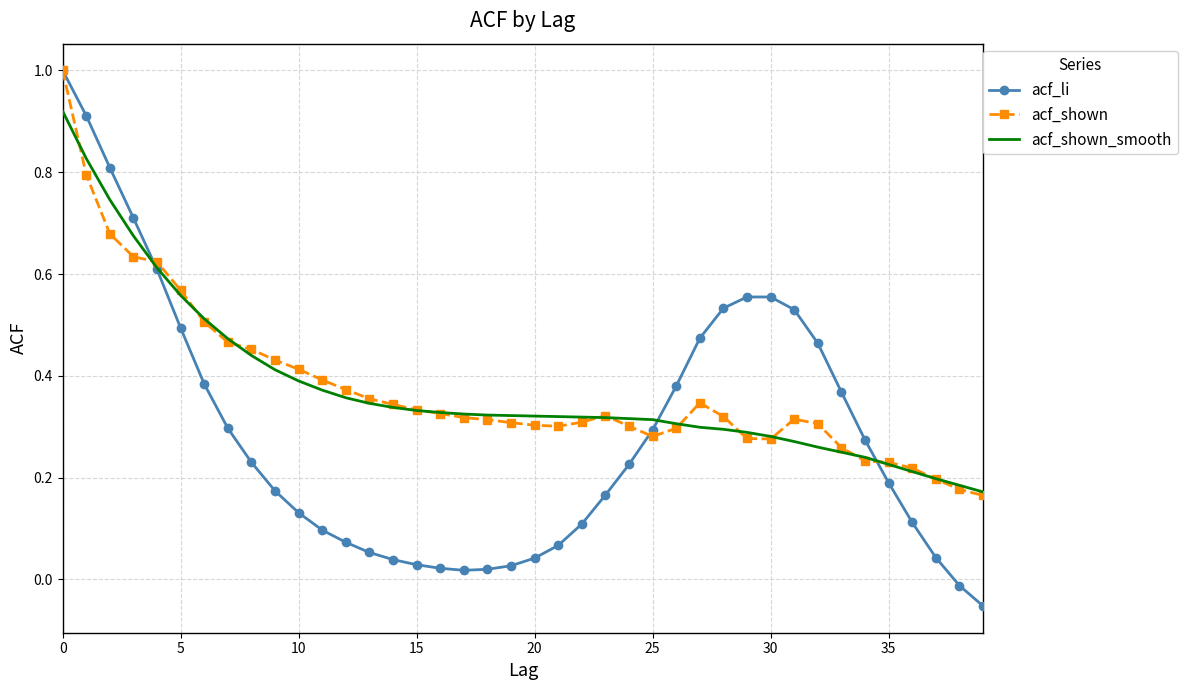

True or false: acf_shown has more than 1 interior local peaks.

True